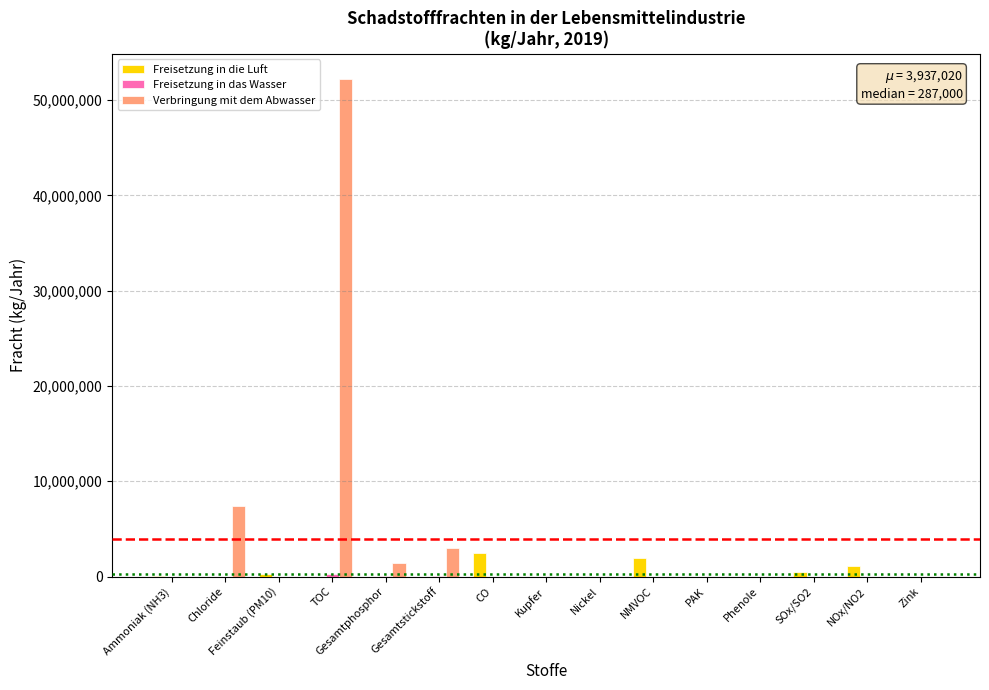

Which category has the highest value in the Freisetzung in die Luft series?

CO